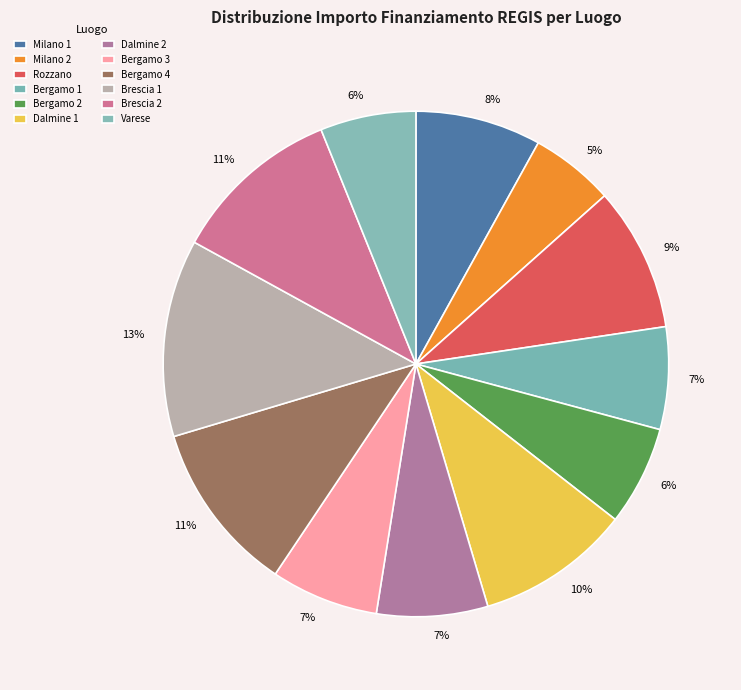

Count the number of slices in the pie.

12